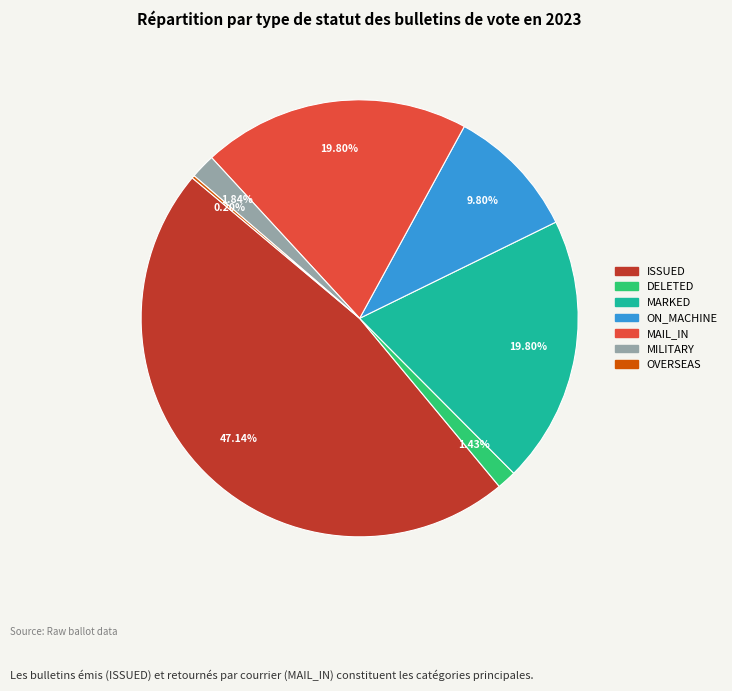

Is there any slice that represents more than half of the pie?

No